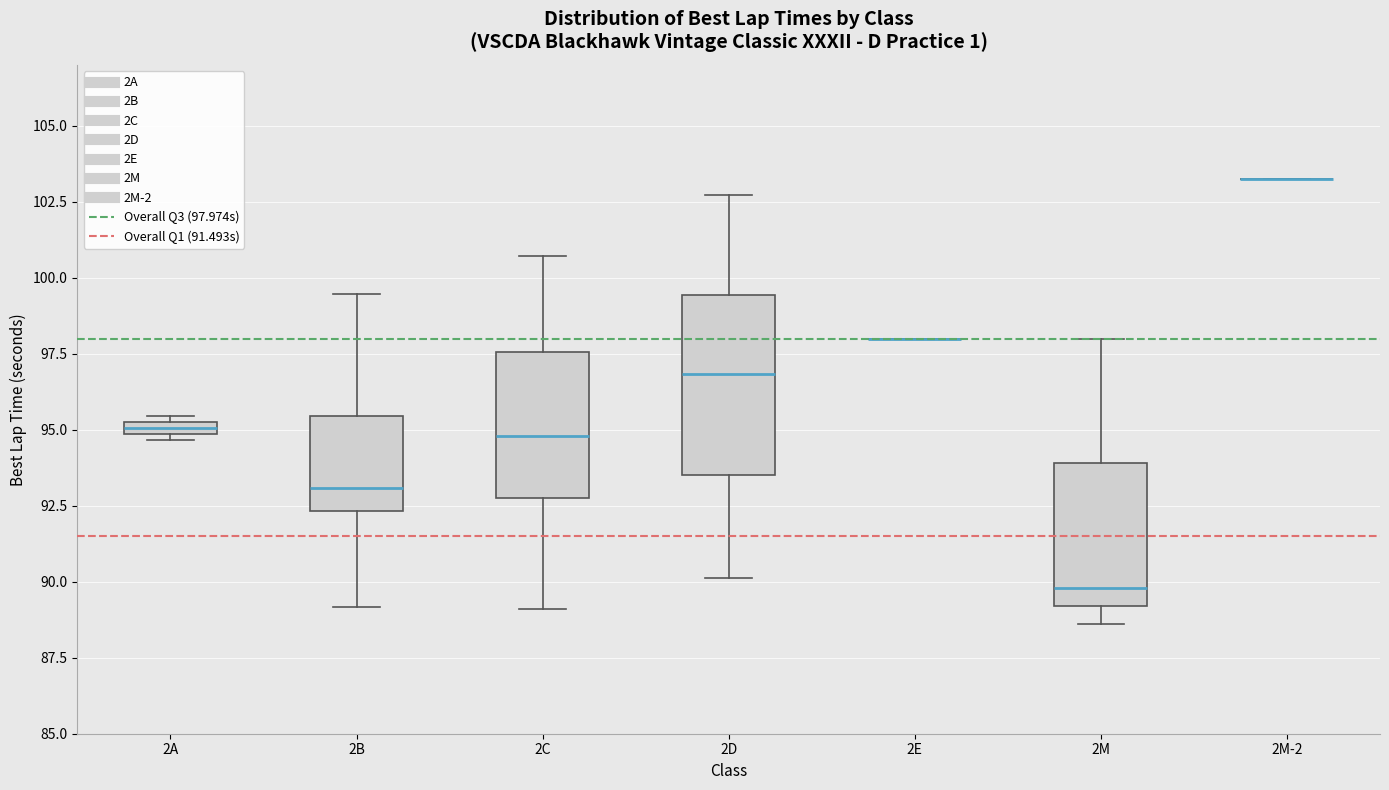

Comparing the boxes themselves (not the whiskers), which one is the tallest?

2D